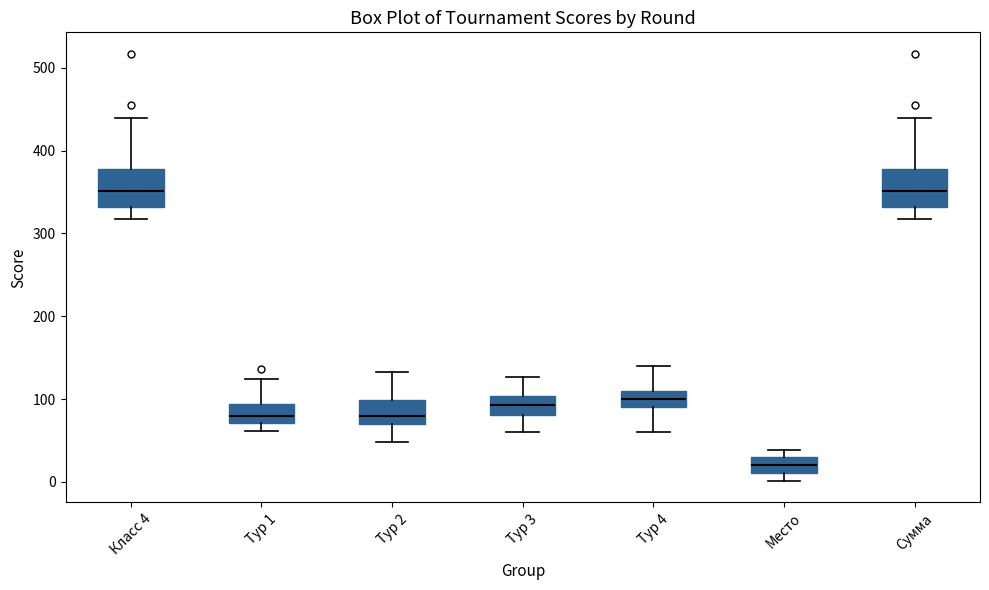

Which box's median line is the lowest?

Место